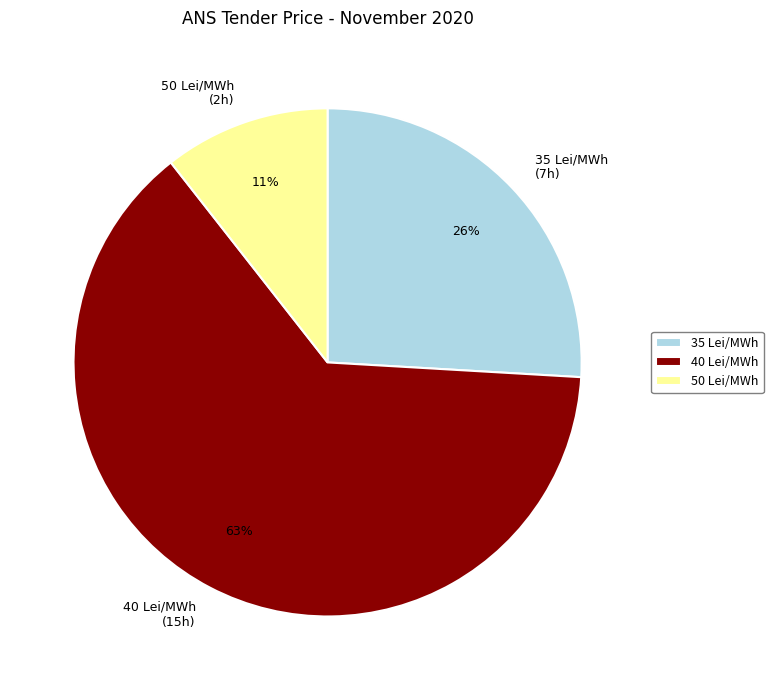

Is it true that 35 Lei/MWh (7h) is 15% of the pie?

False